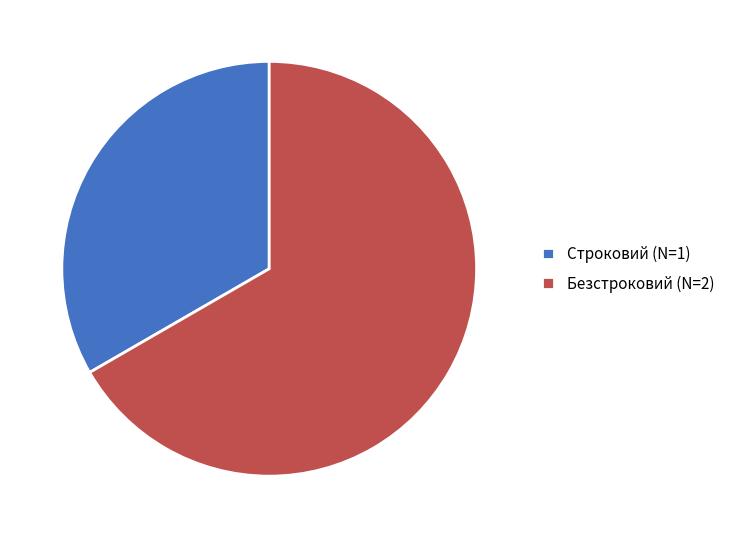

Which has a higher value, Безстроковий (N=2) or Строковий (N=1)?

Безстроковий (N=2)